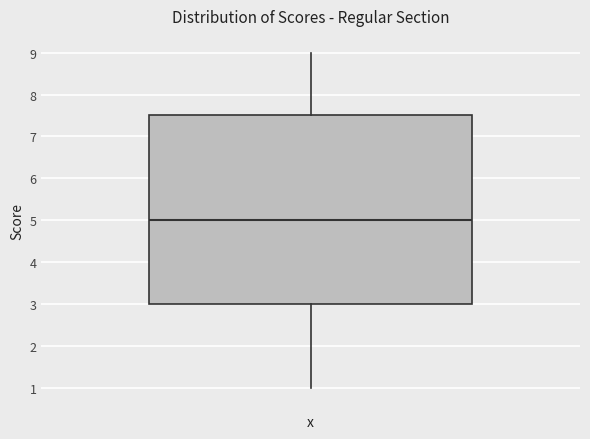

Where does the upper whisker of the box end on the y-axis? The values are not printed on the chart, so give them approximately, as read against the axis.

9.0